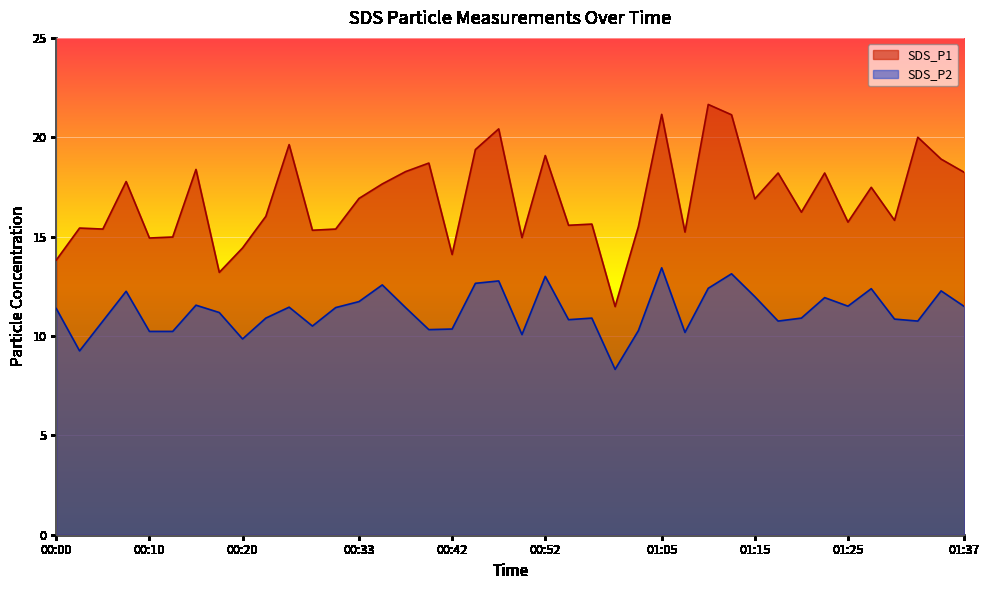

At which category is the sum across all series the highest?

01:05